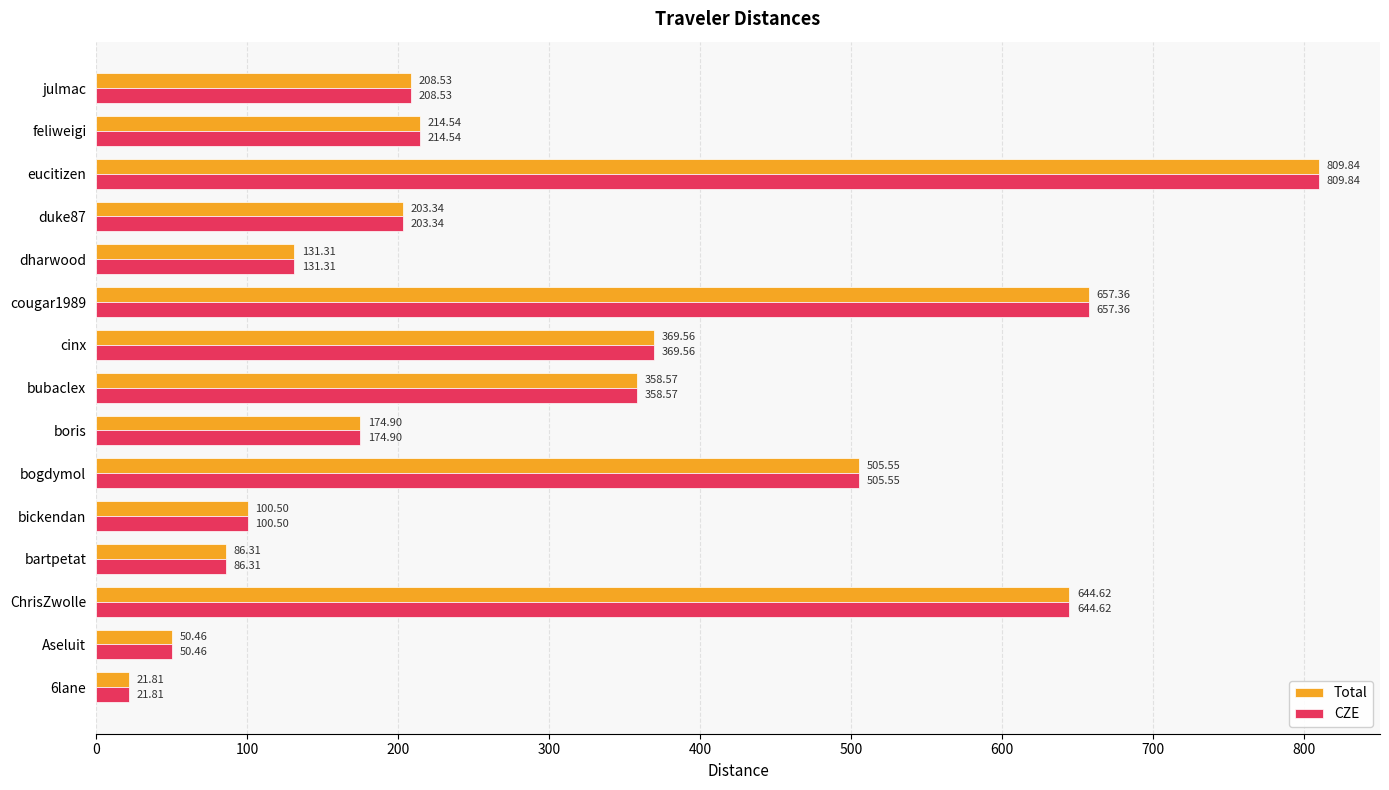

What is the difference between the maximum and minimum values in the CZE series?

788.0